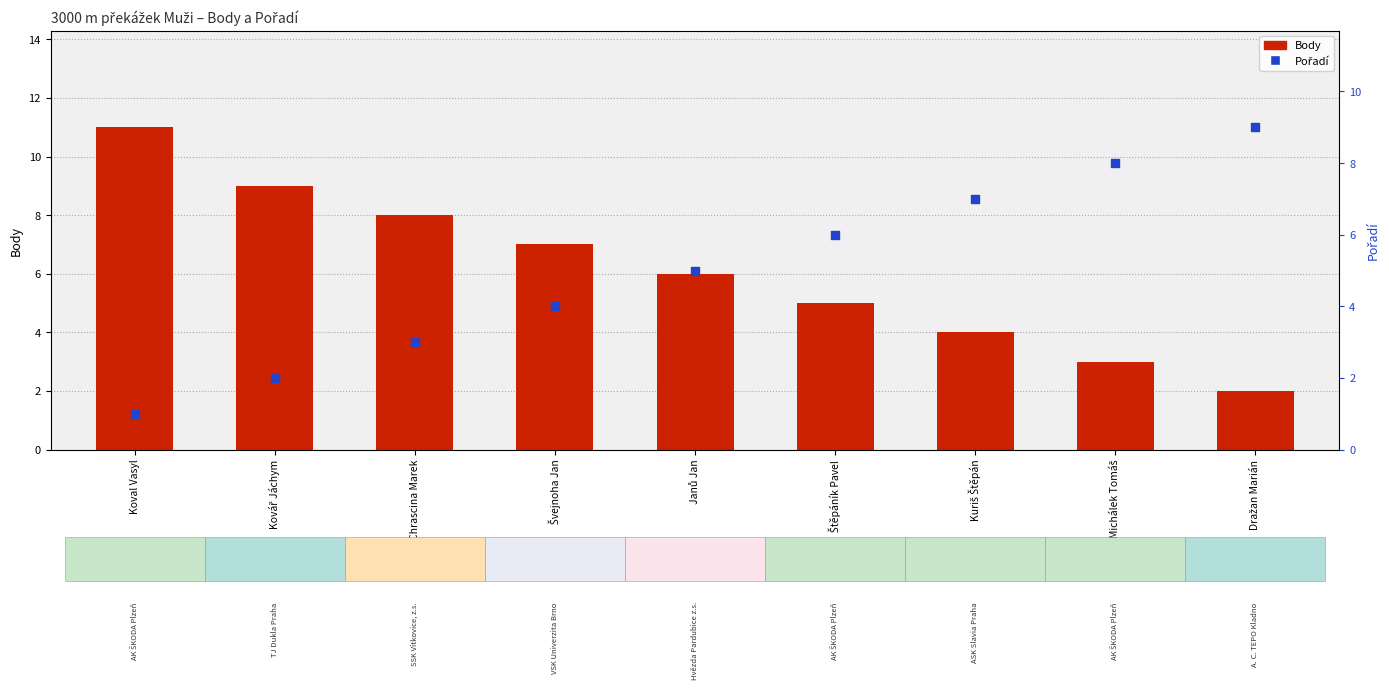

Which series has the largest total across all categories?

Body